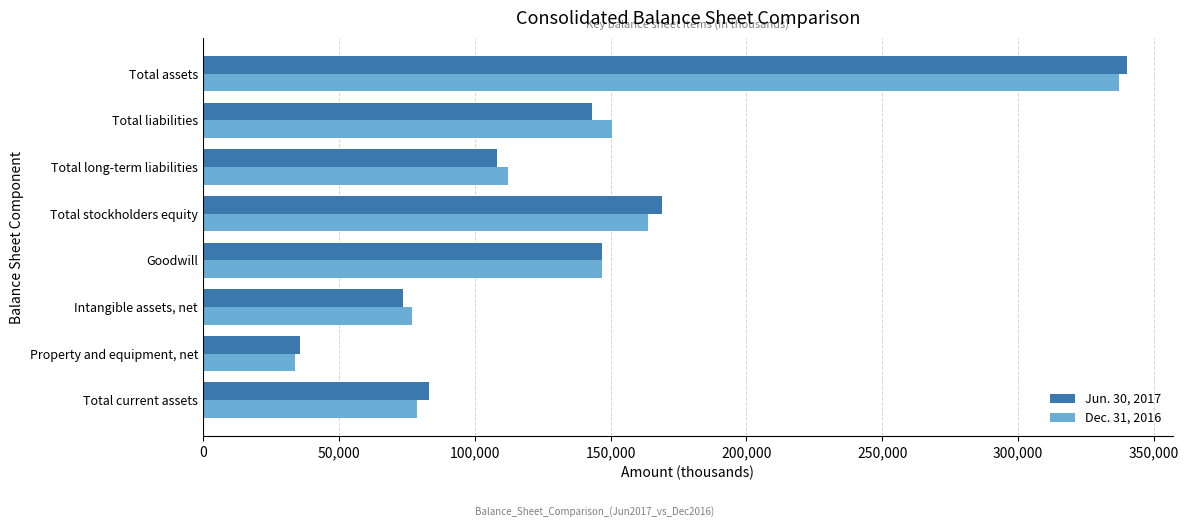

At which category is the sum across all series the highest?

Total assets